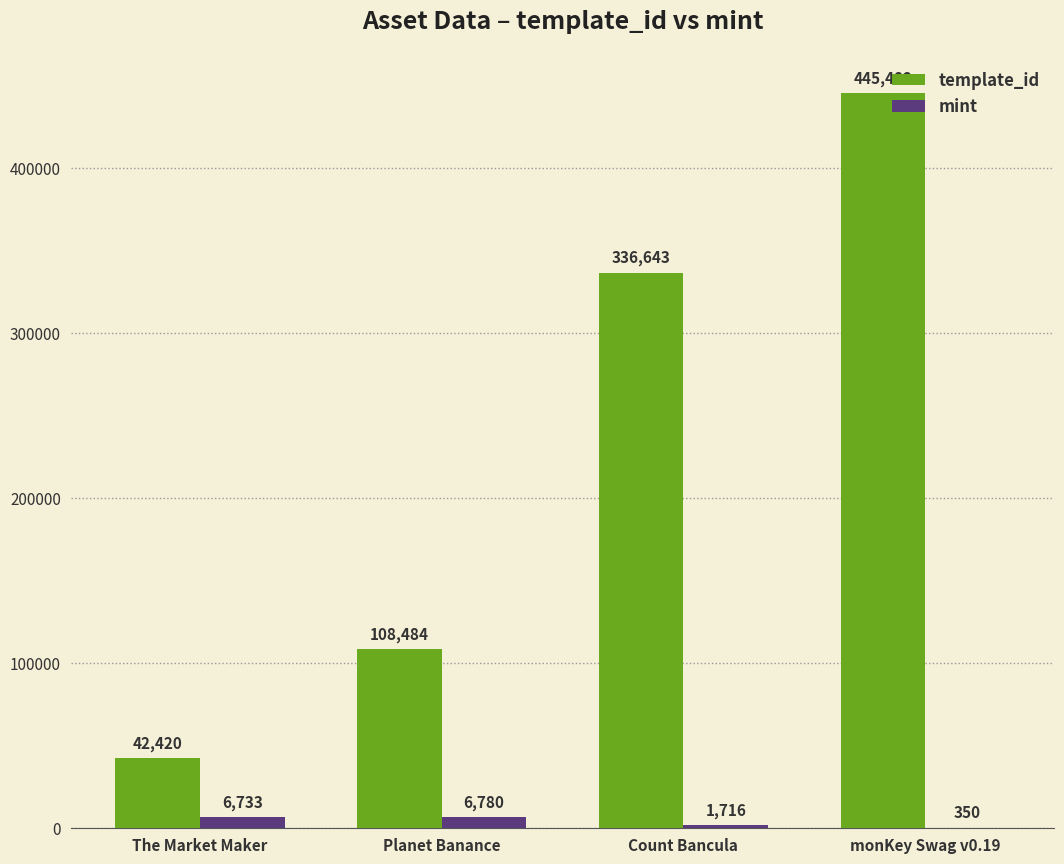

True or false: template_id has a value of 499261 at Count Bancula.

False